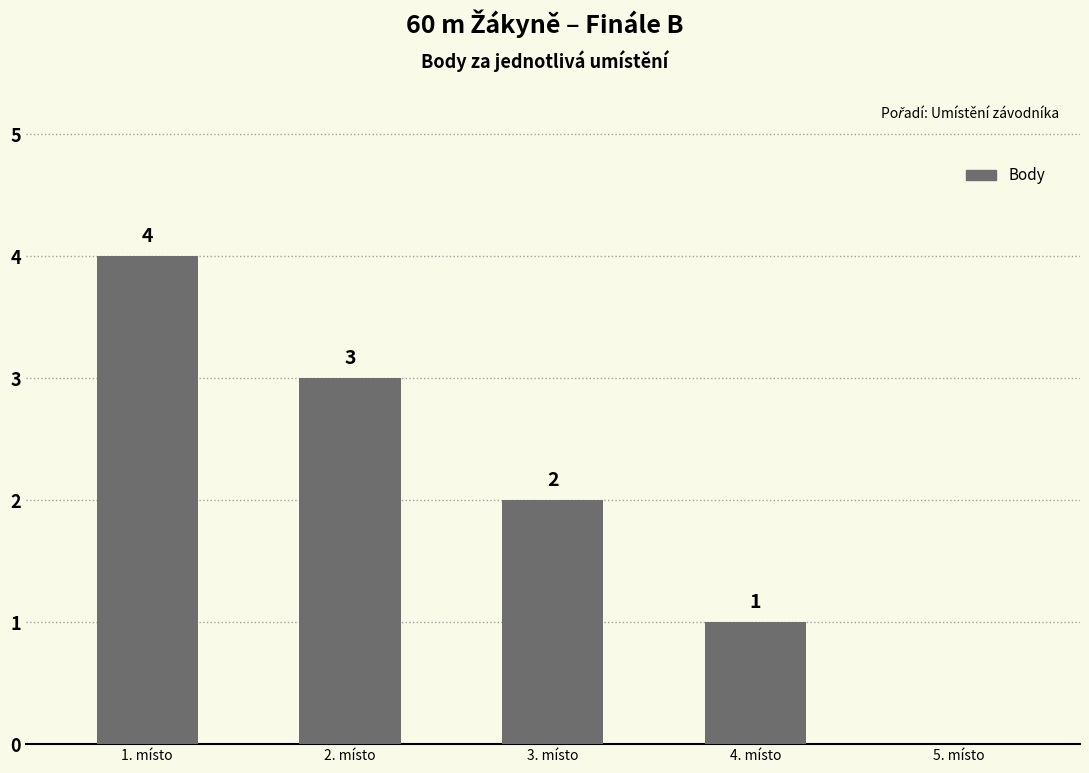

What is the change in value from 2. místo to 3. místo?

-1